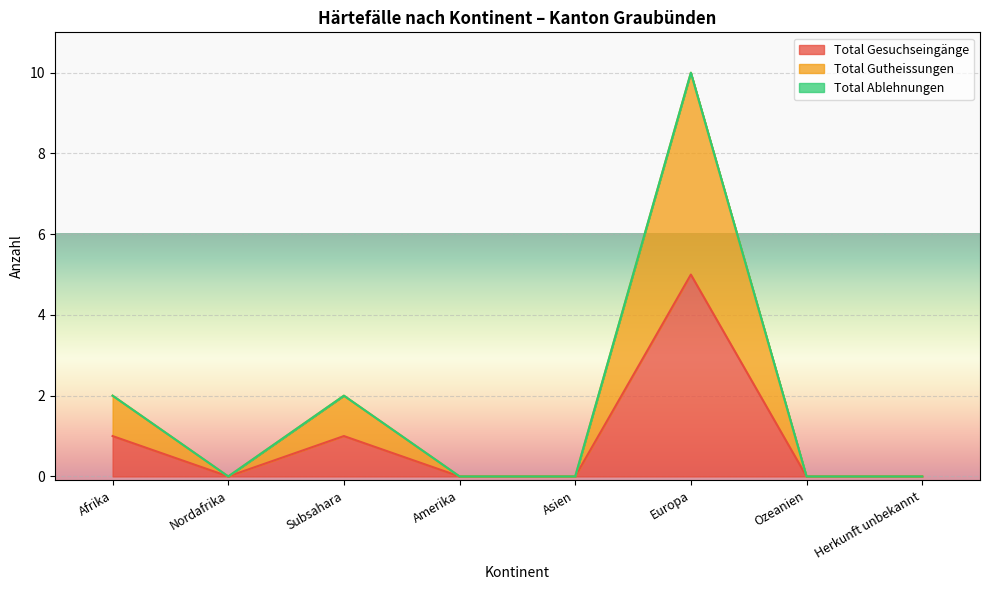

How many values in Total Gesuchseingänge are above zero?

3